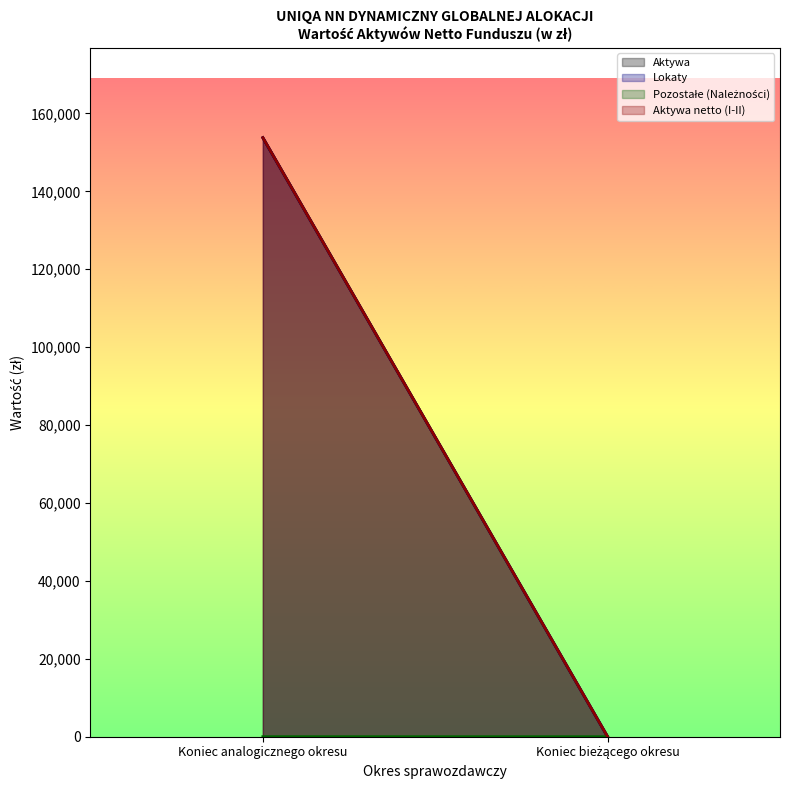

Reading left to right, what are all the values shown in this chart?

Aktywa: Koniec analogicznego okresu=153781.6	Koniec bieżącego okresu=0.0
Lokaty: Koniec analogicznego okresu=153770.8	Koniec bieżącego okresu=0.0
Pozostałe (Należności): Koniec analogicznego okresu=10.8	Koniec bieżącego okresu=0.0
Aktywa netto (I-II): Koniec analogicznego okresu=153781.6	Koniec bieżącego okresu=0.0